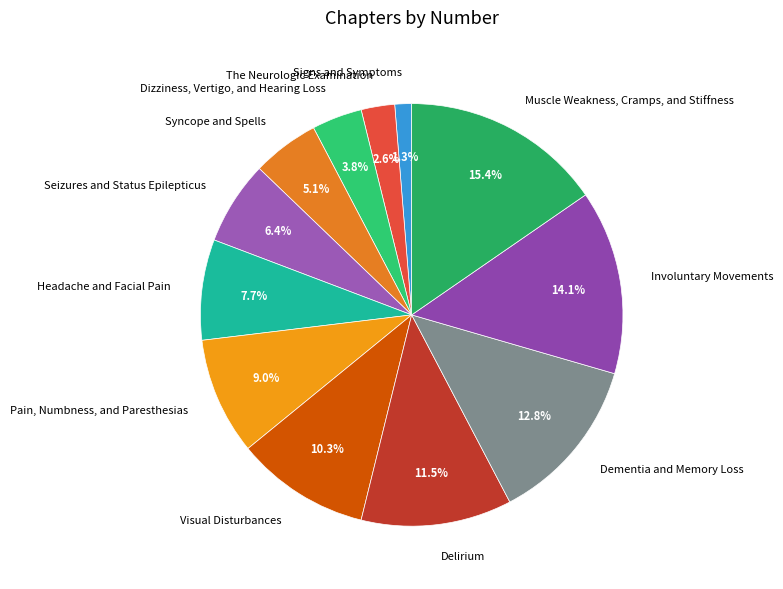

Is there a majority slice in this chart?

No